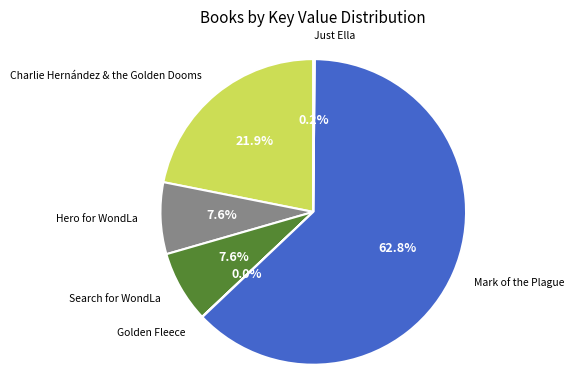

Between Mark of the Plague and Charlie Hernández & the Golden Dooms, which is larger?

Mark of the Plague